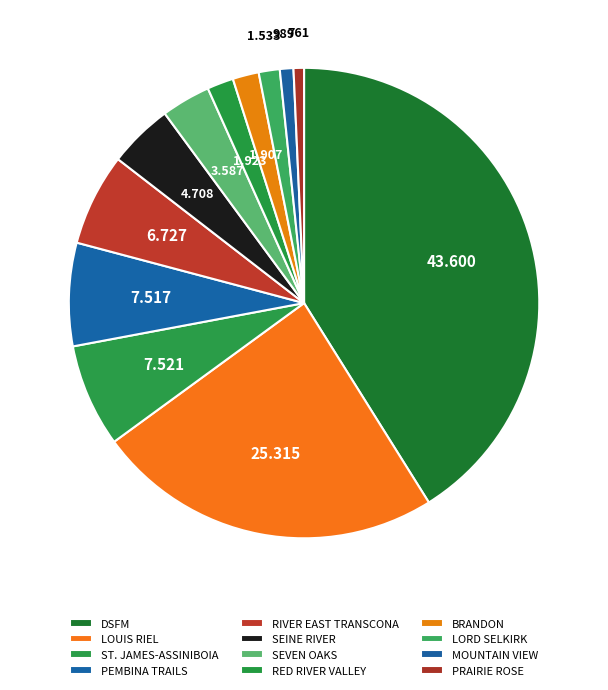

Count the number of slices in the pie.

12